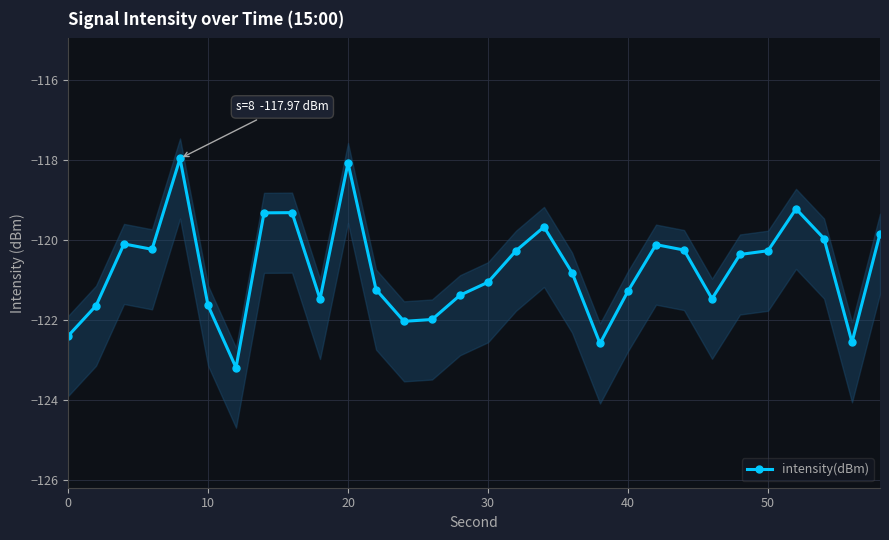

How many points are higher than both their immediate neighbors (excluding endpoints)?

7